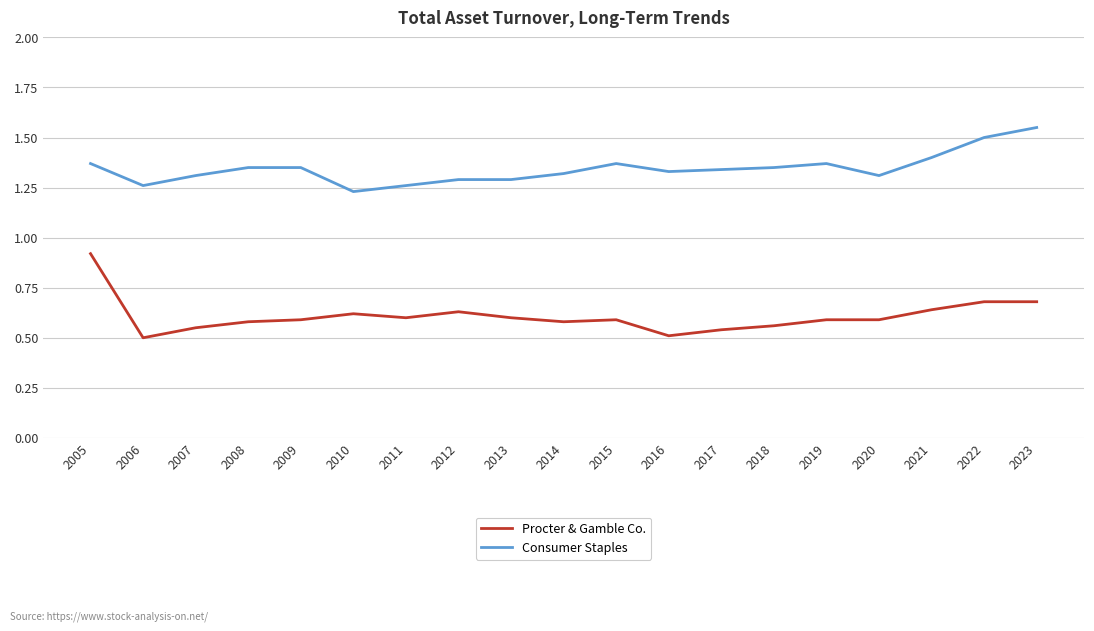

Does the chart have visible grid lines?

Yes